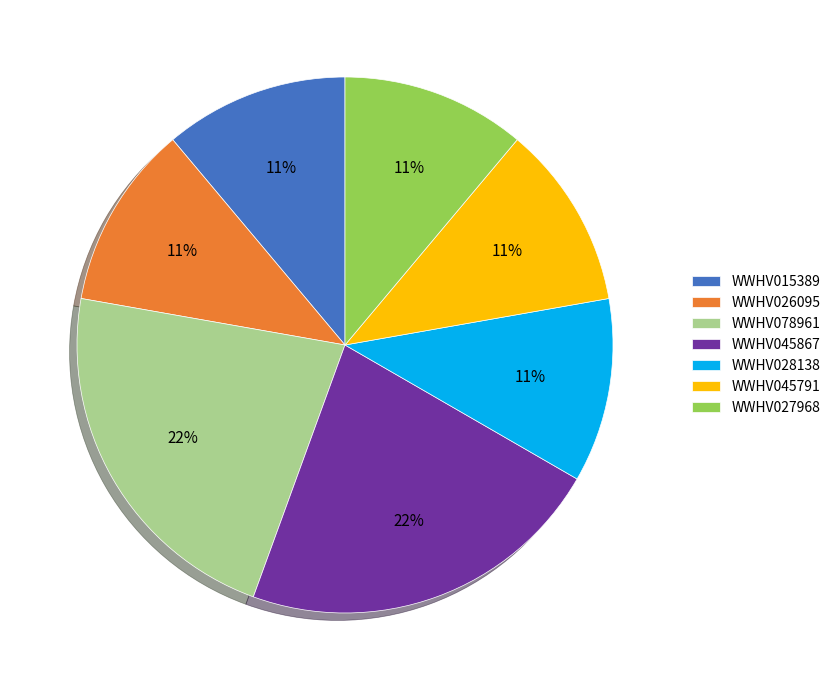

To the nearest percent, what is the average slice percentage?

14%